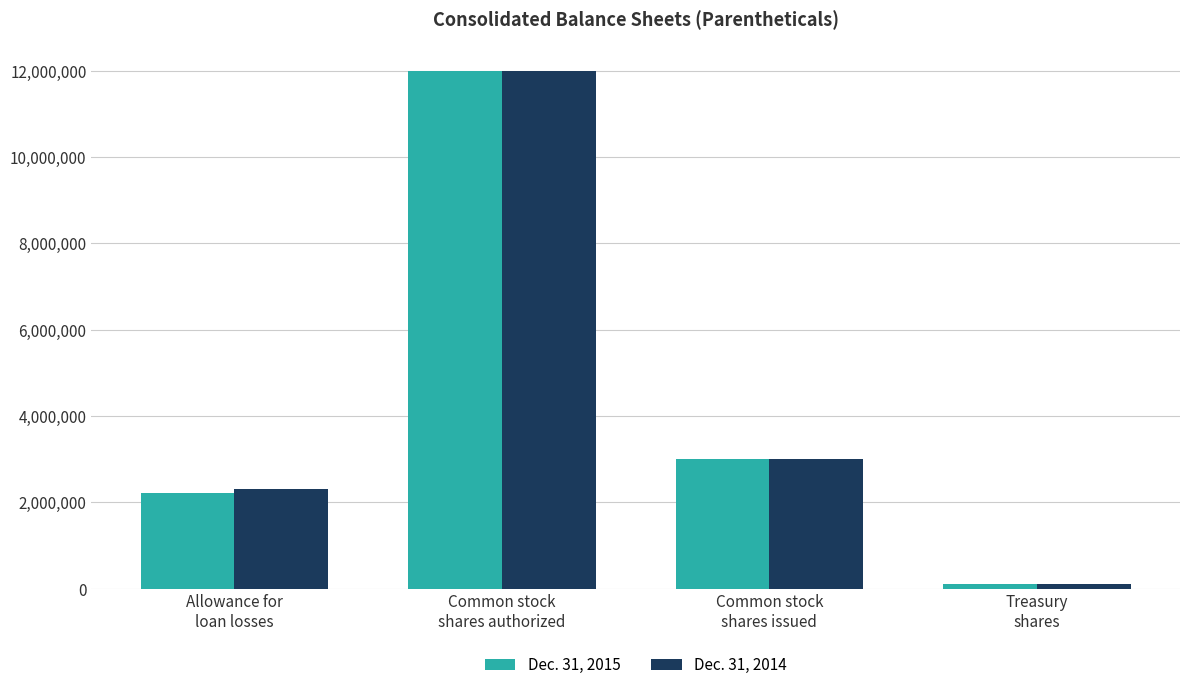

What is the label of the 1st bar from the left?

Allowance for
loan losses